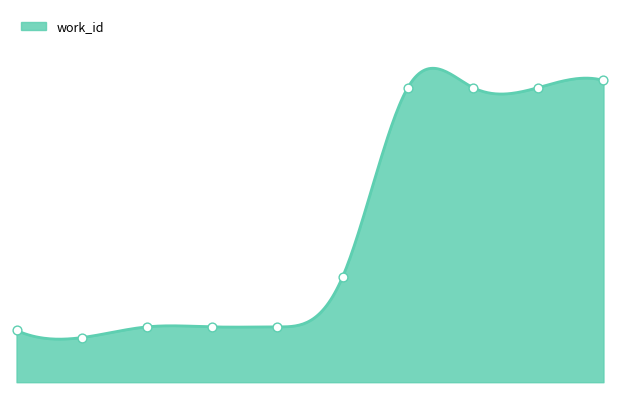

What is the change in value from 14776 to 15453?

+276